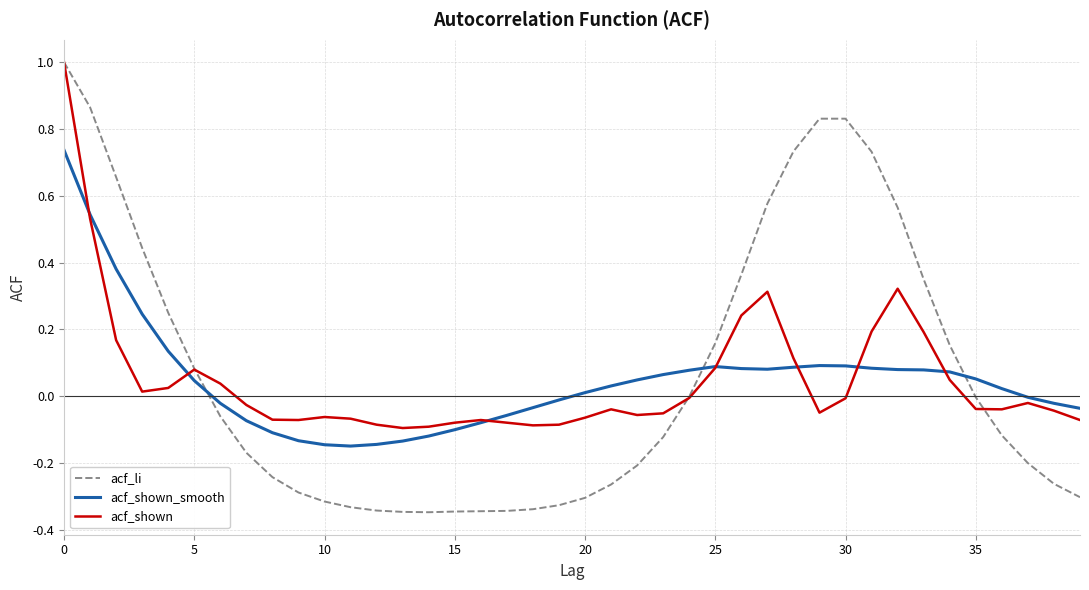

What is the maximum value shown in the chart?

1.0